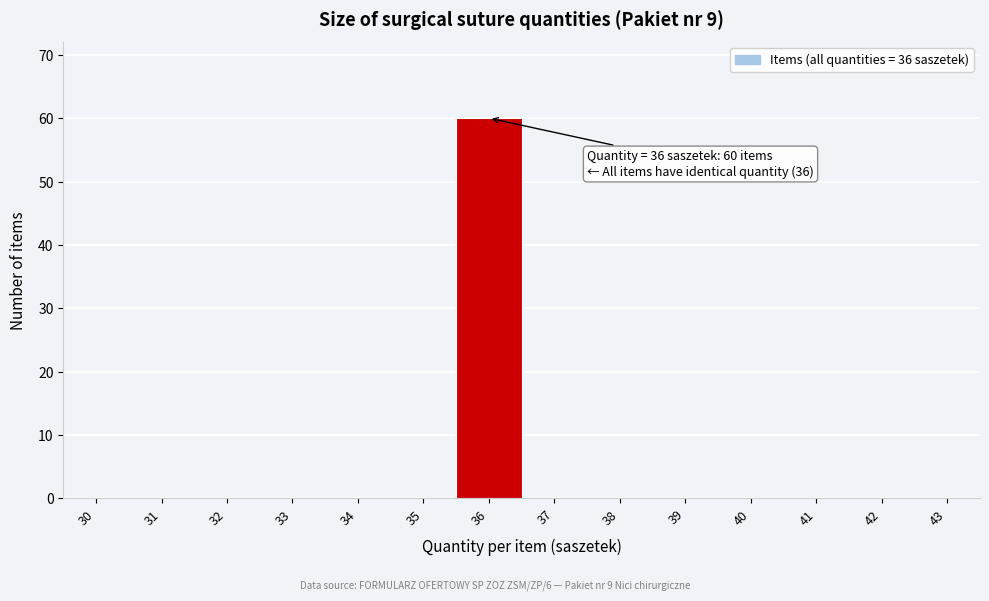

Reading right to left, extract all data points from this chart.

43=0	42=0	41=0	40=0	39=0	38=0	37=0	36=60	35=0	34=0	33=0	32=0	31=0	30=0